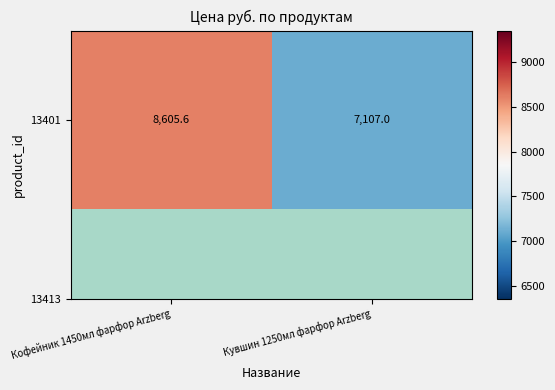

What is the change in value from Кофейник 1450мл фарфор Arzberg to Кувшин 1250мл фарфор Arzberg?

-1498.6